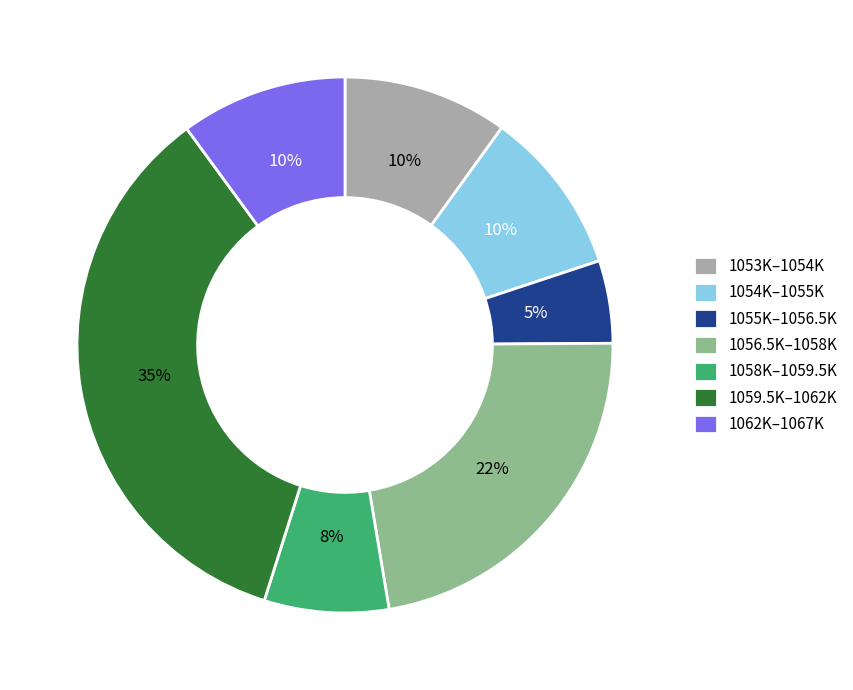

To the nearest percent, what is the difference between the 1055K–1056.5K and 1062K–1067K slice percentages?

5%